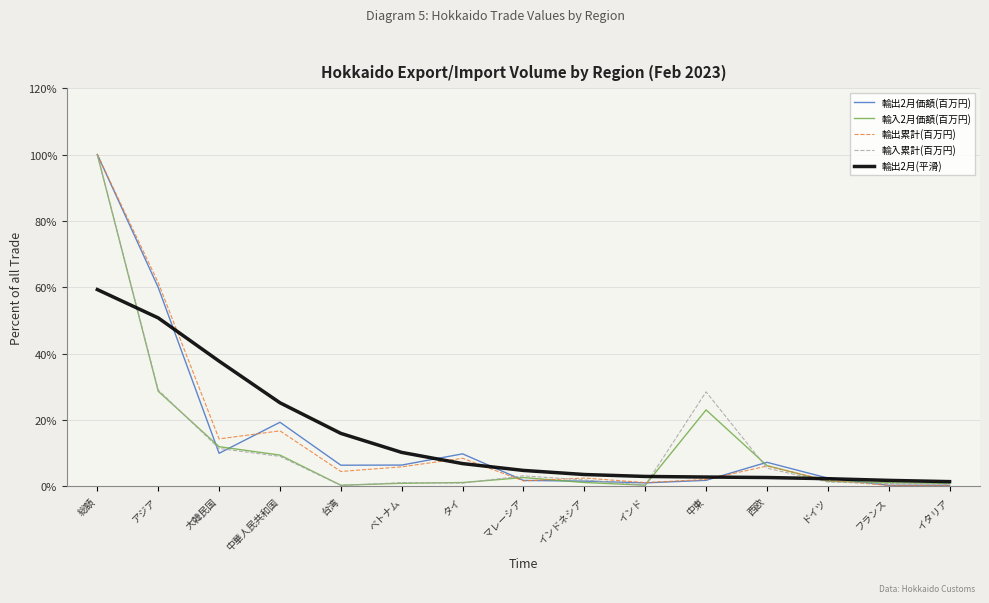

Where is 輸出2月(平滑) nearest to the value 30?

中華人民共和国